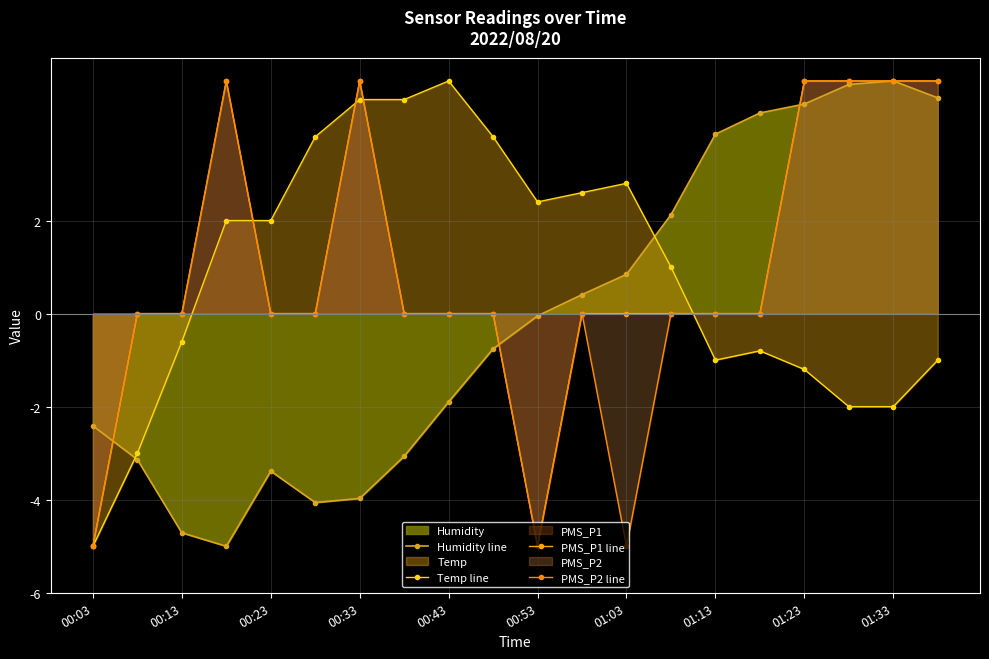

Read the Temp line value at 17.

-2.0